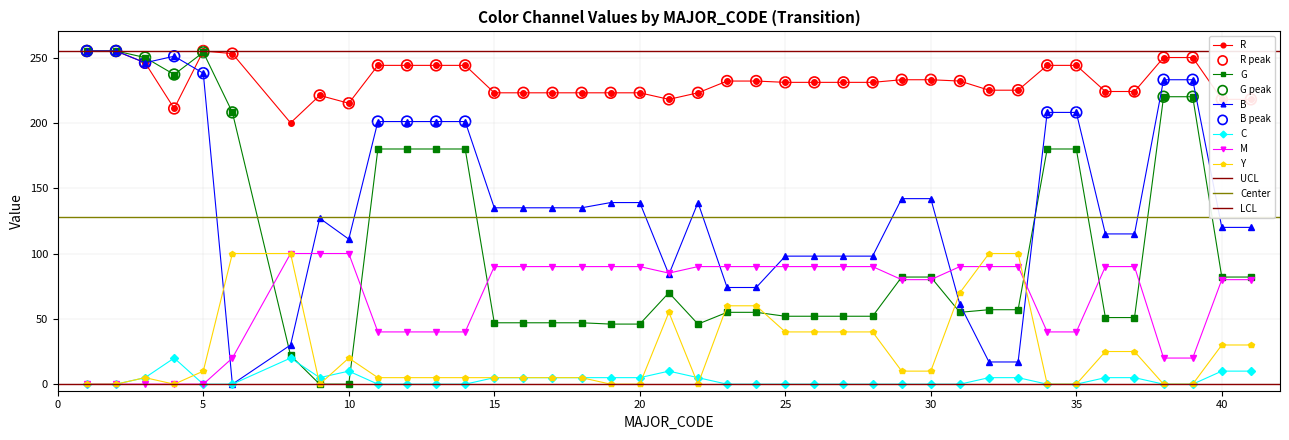

What is the total value across all series at 20?

503